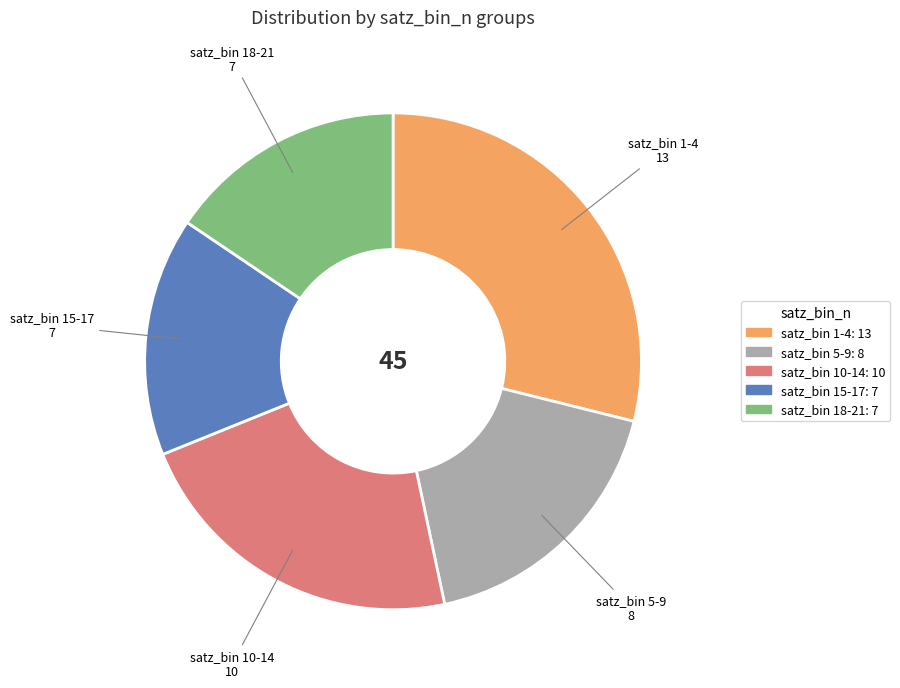

Is there any slice that represents more than half of the pie?

No